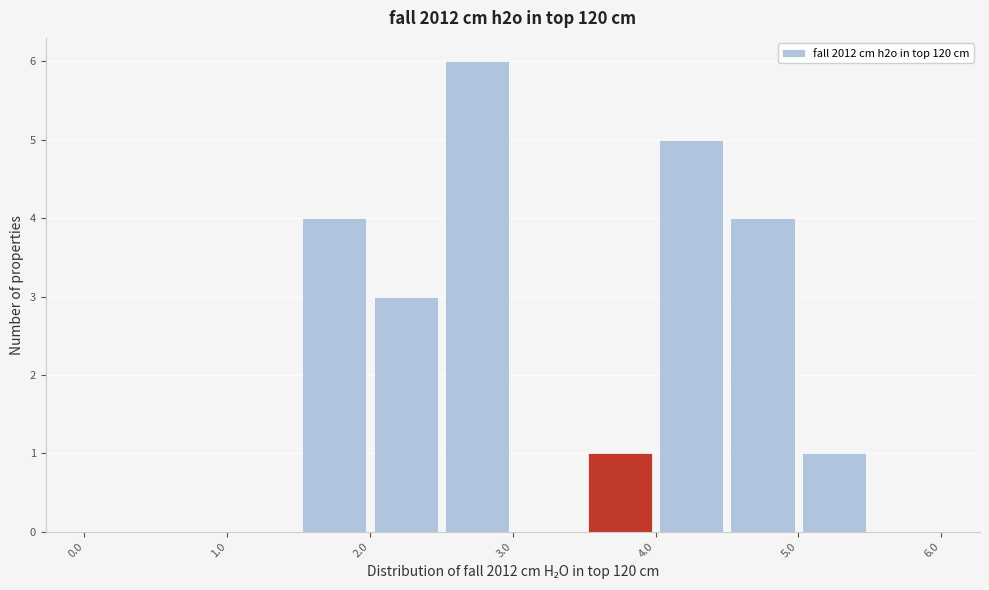

Reading left to right, list every bar in this chart as the range it spans on the x-axis followed by its height. The values are not printed on the chart, so give them approximately, as read against the axis.

0.0 to 0.5: 0
0.5 to 1.0: 0
1.0 to 1.5: 0
1.5 to 2.0: 4
2.0 to 2.5: 3
2.5 to 3.0: 6
3.0 to 3.5: 0
3.5 to 4.0: 1
4.0 to 4.5: 5
4.5 to 5.0: 4
5.0 to 5.5: 1
5.5 to 6.0: 0